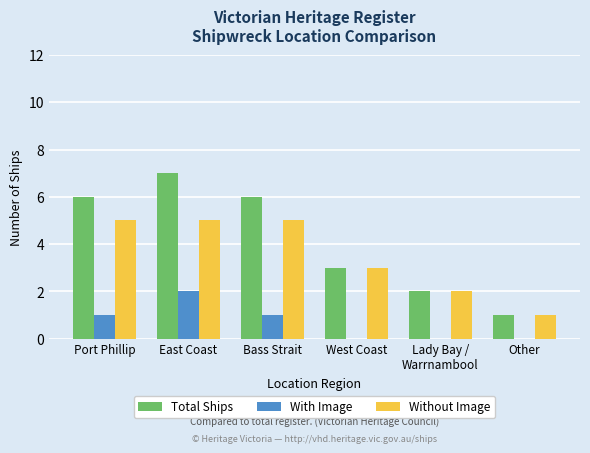

True or false: Total Ships has a value of 6 at Port Phillip.

True